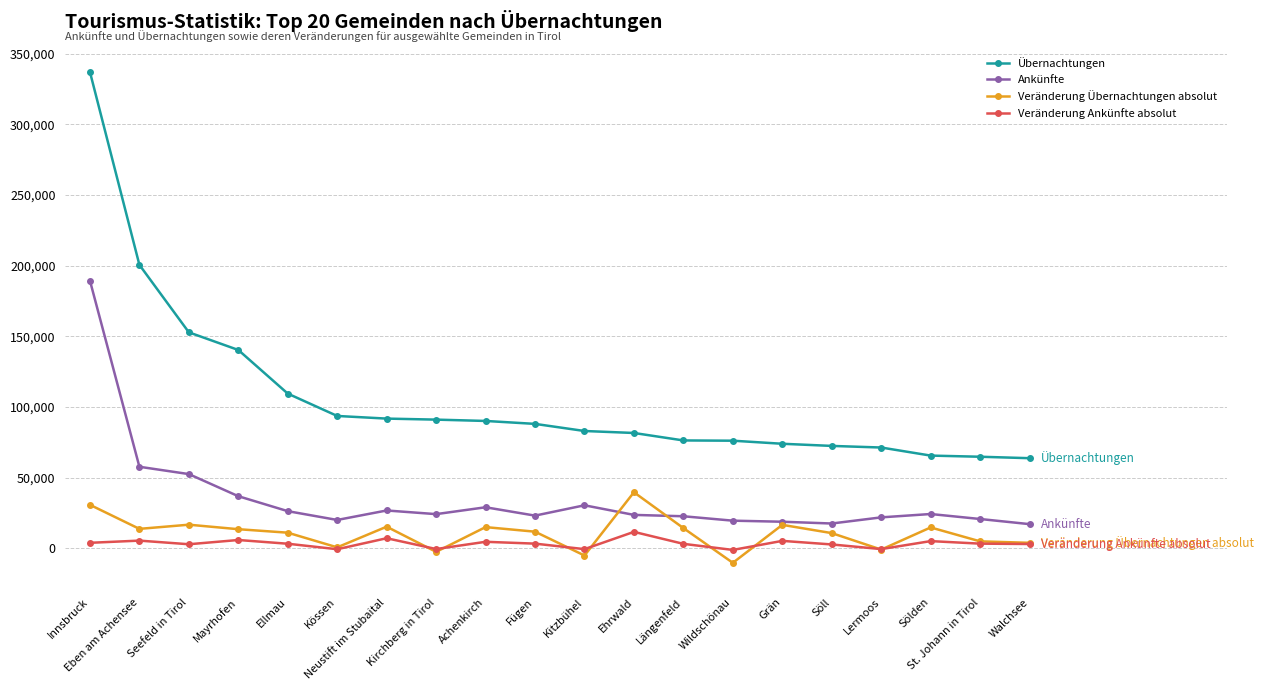

Which category has the highest value in the Ankünfte series?

Innsbruck